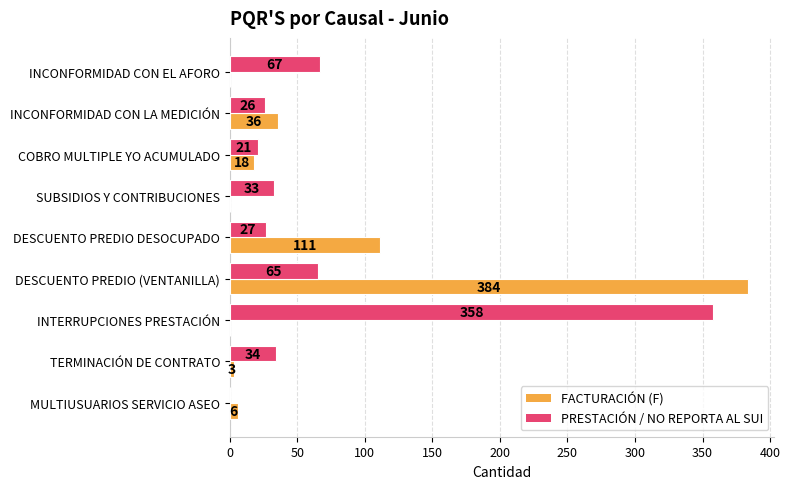

Which series changed the most between INCONFORMIDAD CON EL AFORO and SUBSIDIOS Y CONTRIBUCIONES?

PRESTACIÓN / NO REPORTA AL SUI